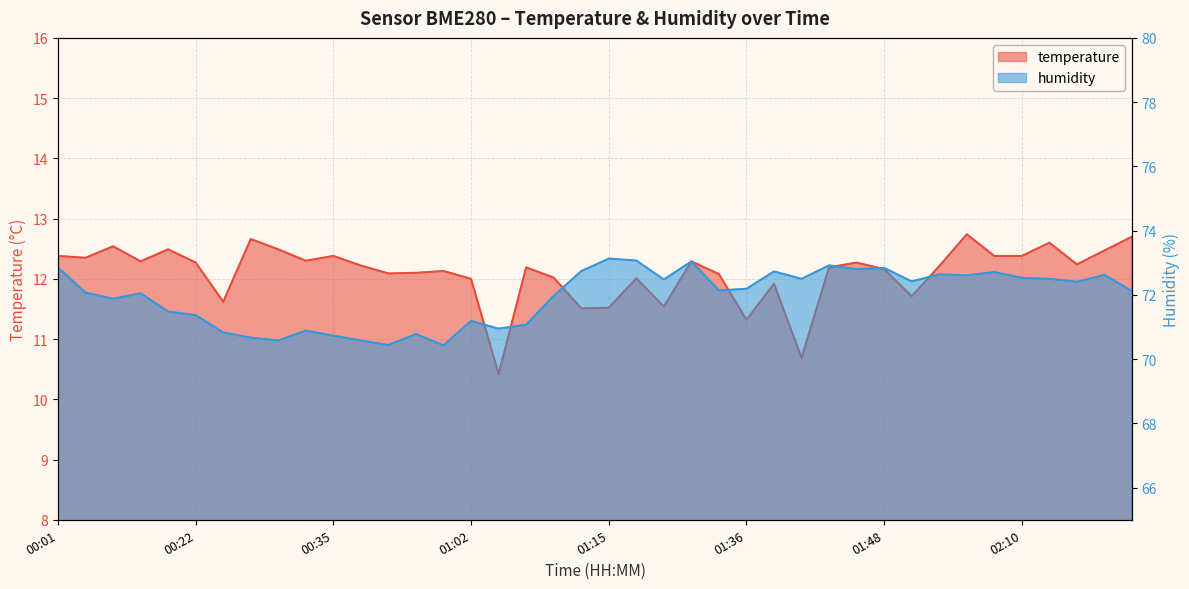

Reading left to right, transcribe all the data shown in this chart.

temperature: 00:01=12.4	00:09=12.3	00:12=12.5	00:14=12.3	00:20=12.5	00:22=12.3	00:25=11.6	00:28=12.7	00:30=12.5	00:33=12.3	00:35=12.4	00:38=12.2	00:41=12.1	00:43=12.1	00:56=12.1	01:02=12.0	01:04=10.4	01:07=12.2	01:09=12.0	01:12=11.5	01:15=11.5	01:17=12.0	01:28=11.5	01:30=12.3	01:33=12.1	01:36=11.3	01:38=11.9	01:41=10.7	01:43=12.2	01:46=12.3	01:48=12.2	01:51=11.7	01:53=12.2	02:02=12.7	02:07=12.4	02:10=12.4	02:13=12.6	02:15=12.2	02:18=12.5	02:21=12.7
humidity: 00:01=72.8	00:09=72.1	00:12=71.9	00:14=72.0	00:20=71.5	00:22=71.4	00:25=70.8	00:28=70.7	00:30=70.6	00:33=70.9	00:35=70.7	00:38=70.6	00:41=70.4	00:43=70.8	00:56=70.4	01:02=71.2	01:04=71.0	01:07=71.1	01:09=72.0	01:12=72.7	01:15=73.1	01:17=73.1	01:28=72.5	01:30=73.0	01:33=72.1	01:36=72.2	01:38=72.7	01:41=72.5	01:43=72.9	01:46=72.8	01:48=72.8	01:51=72.4	01:53=72.6	02:02=72.6	02:07=72.7	02:10=72.5	02:13=72.5	02:15=72.4	02:18=72.6	02:21=72.1